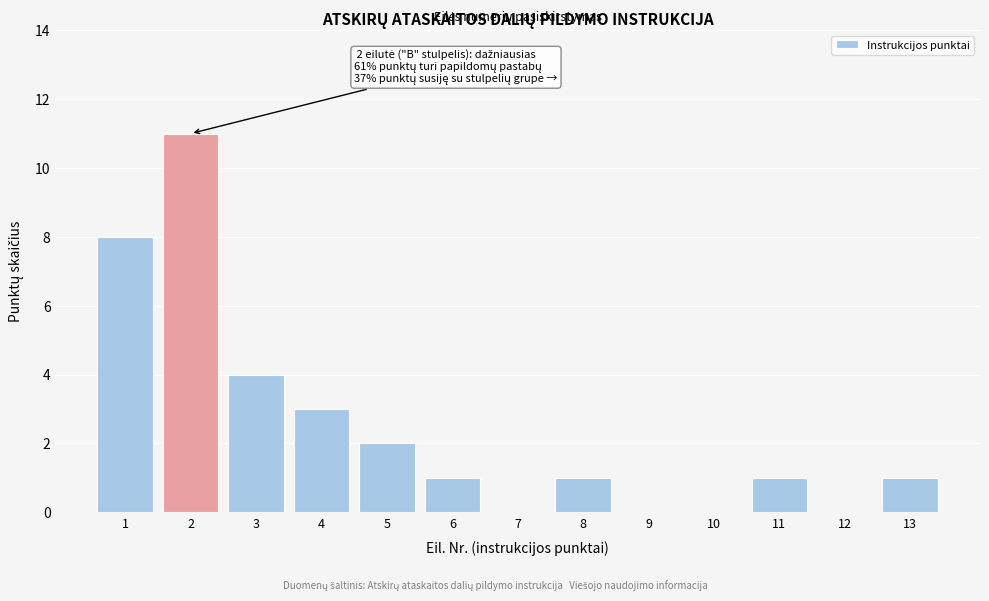

Reading left to right, what are all the values shown in this chart?

1=8	2=11	3=4	4=3	5=2	6=1	7=0	8=1	9=0	10=0	11=1	12=0	13=1